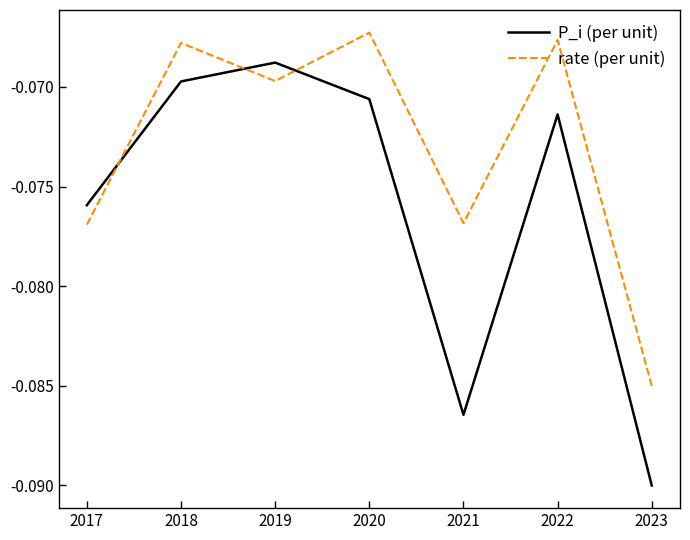

Where is P_i (per unit) nearest to the value 0?

2019